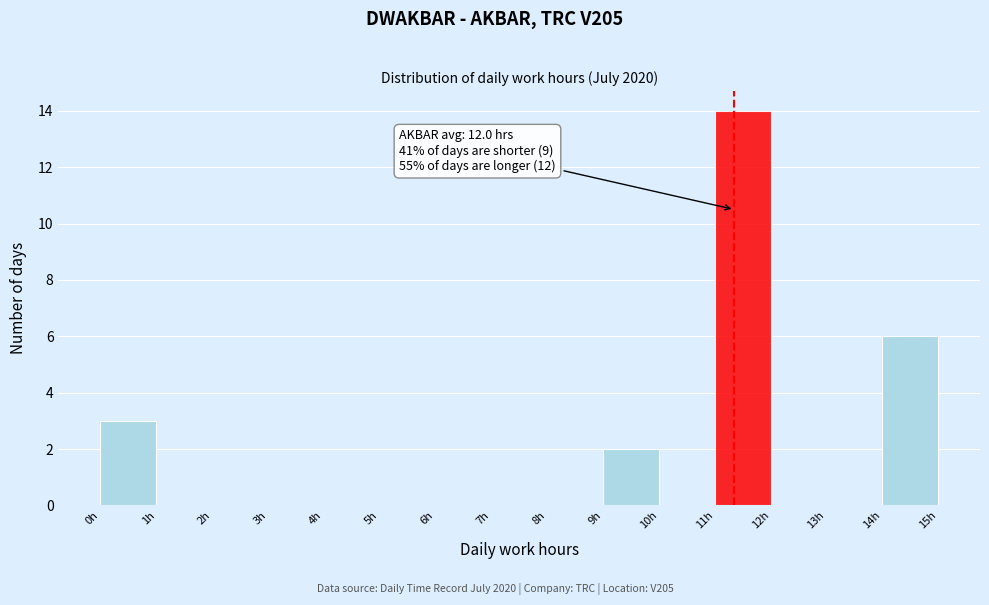

Which range on the x-axis has the tallest bar?

11 to 12